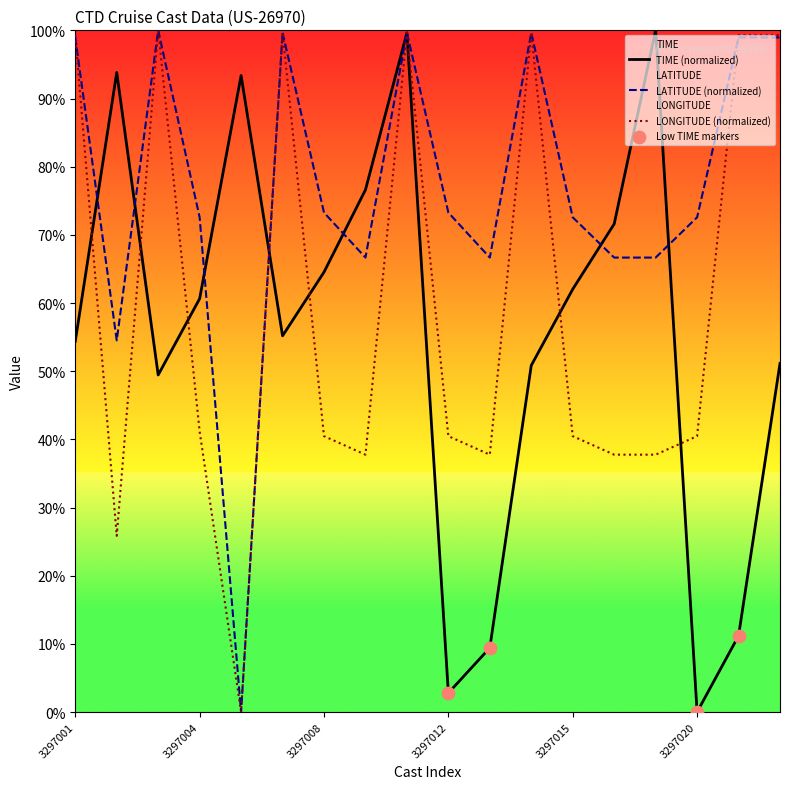

What is the total value across all series at 3297007?

254.5